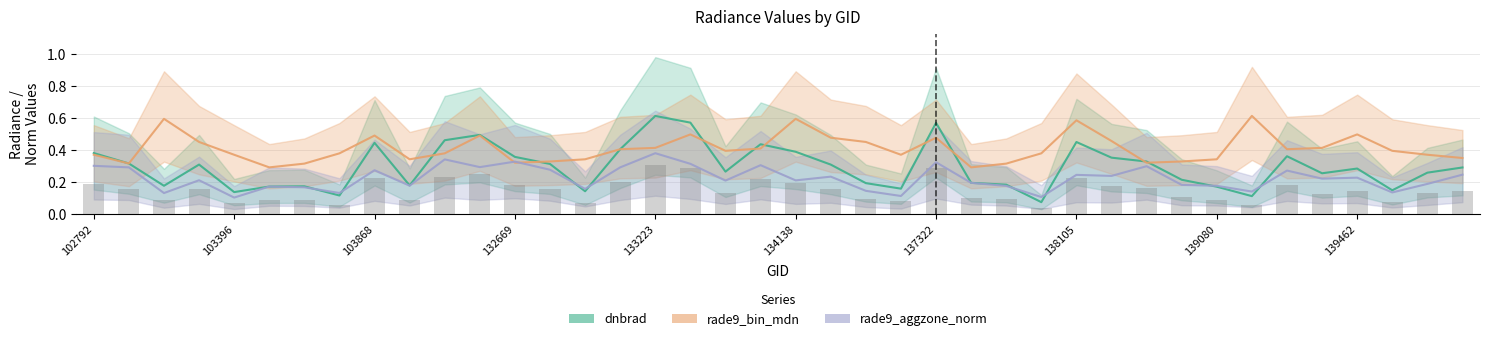

The value of dnbrad at 29 is 0.2. True or false?

False